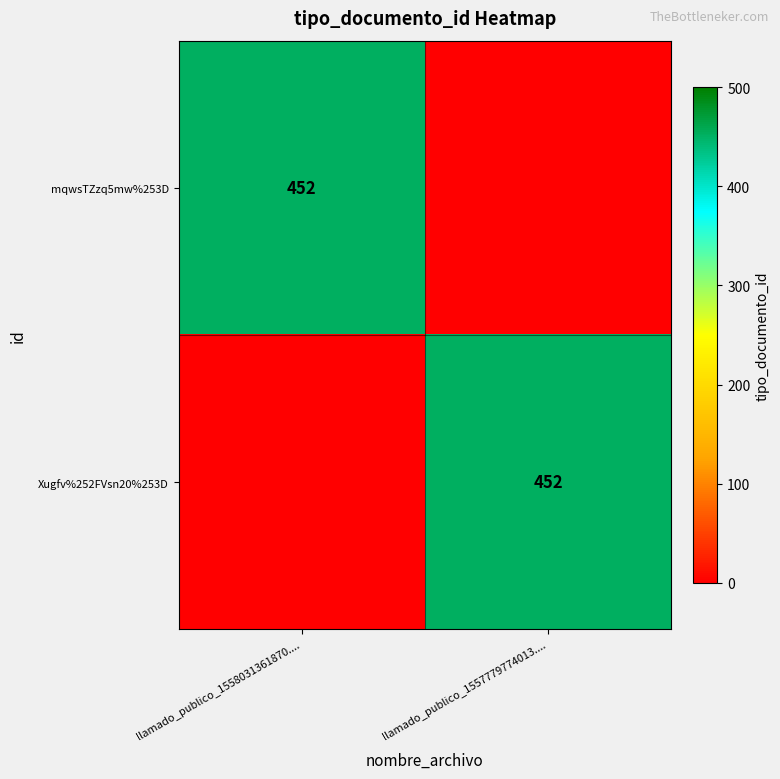

True or false: mqwsTZzq5mw%253D has a value of 723 at llamado_publico_1558031361870.....

False